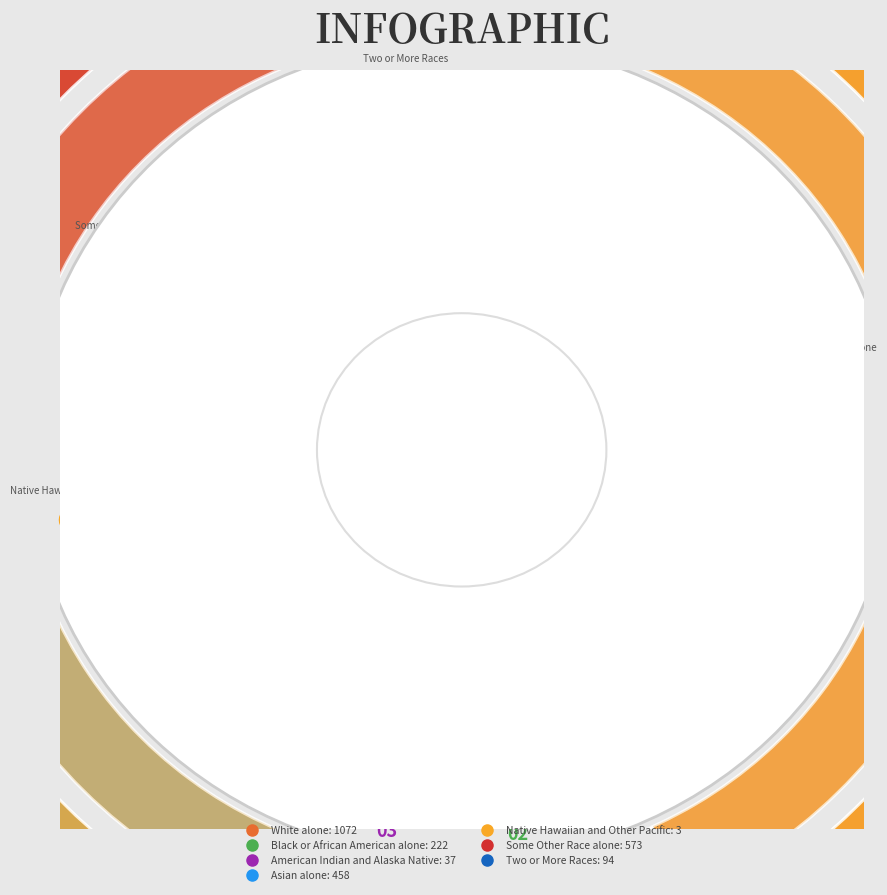

Does any single category account for the majority?

No